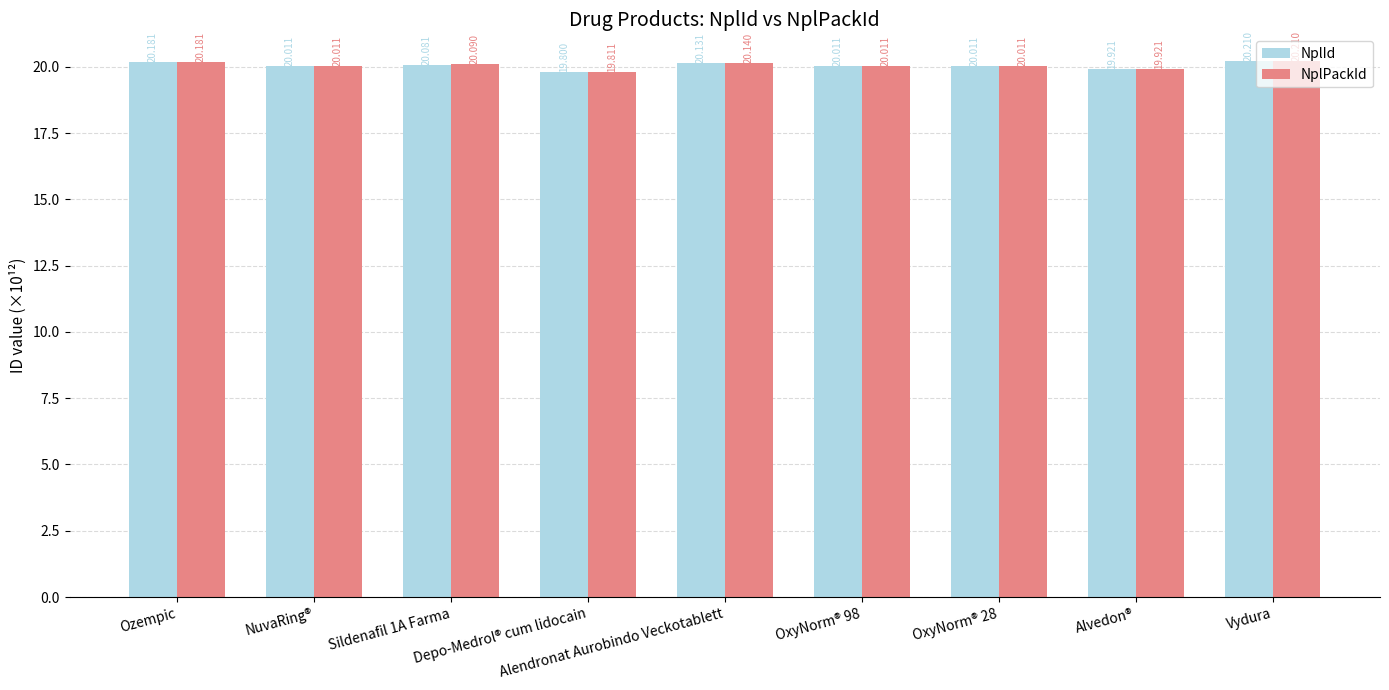

Is it true that NplId equals 20.1 at Alendronat Aurobindo Veckotablett?

True